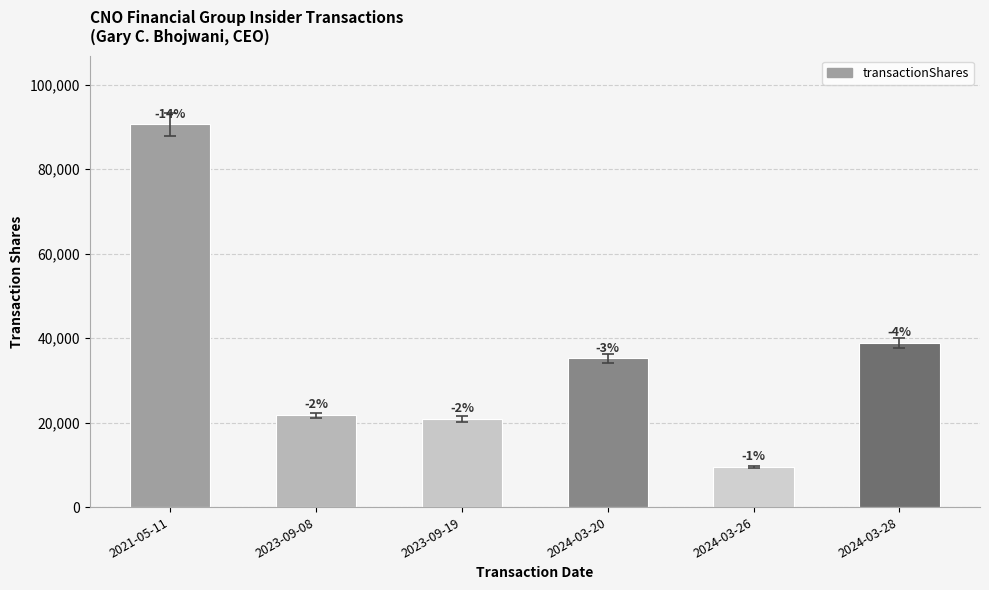

Reading left to right, what are all the values shown in this chart?

2021-05-11=90600	2023-09-08=21739	2023-09-19=20833	2024-03-20=35186	2024-03-26=9434	2024-03-28=38892